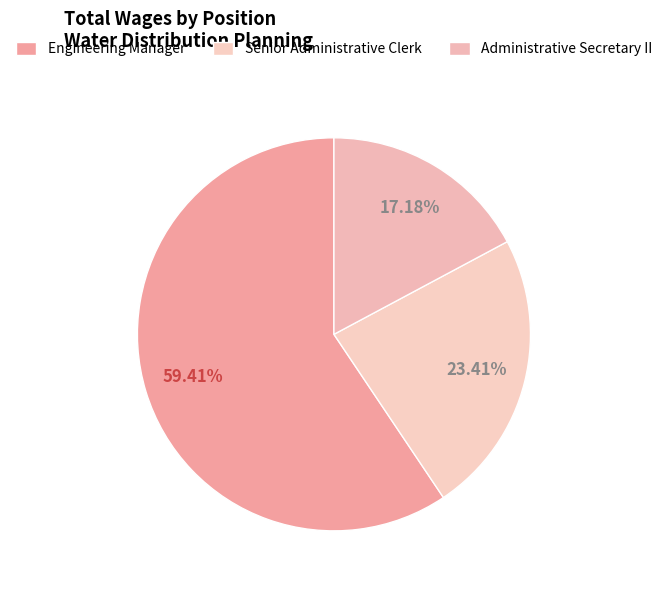

To the nearest percent, what percentage of the pie is Senior Administrative Clerk?

23%